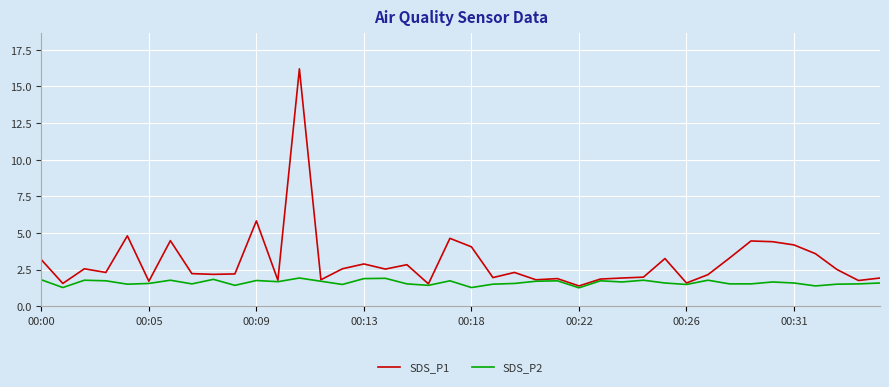

What is the greatest value displayed?

16.2